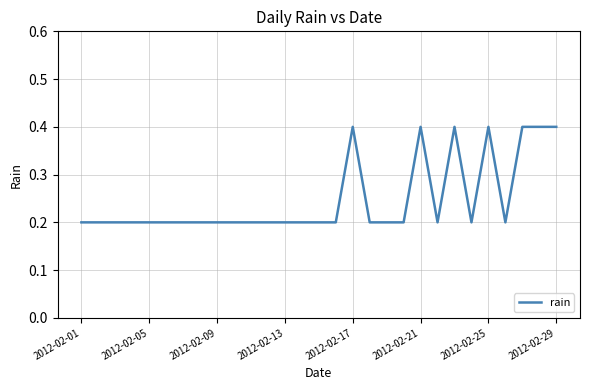

What is the maximum value shown in the chart?

0.4